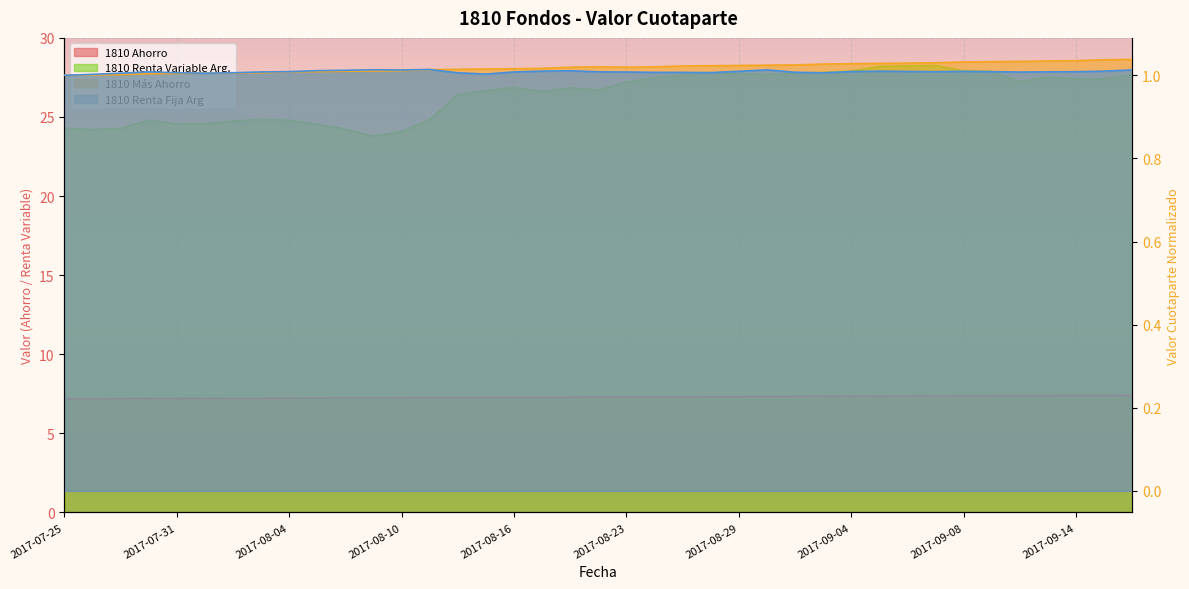

What is the difference between the 1810 Ahorro values at 2017-08-01 and 2017-08-22?

0.1